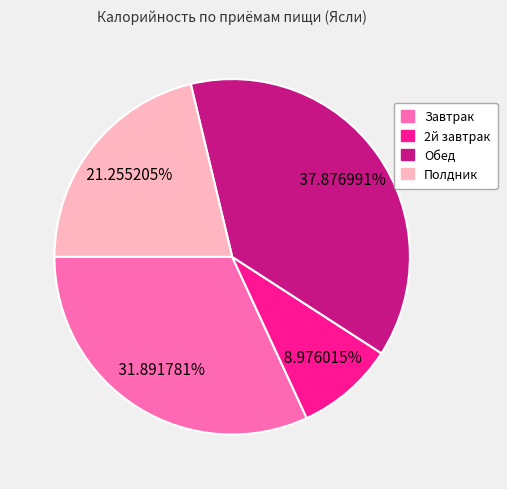

Count the number of slices in the pie.

4